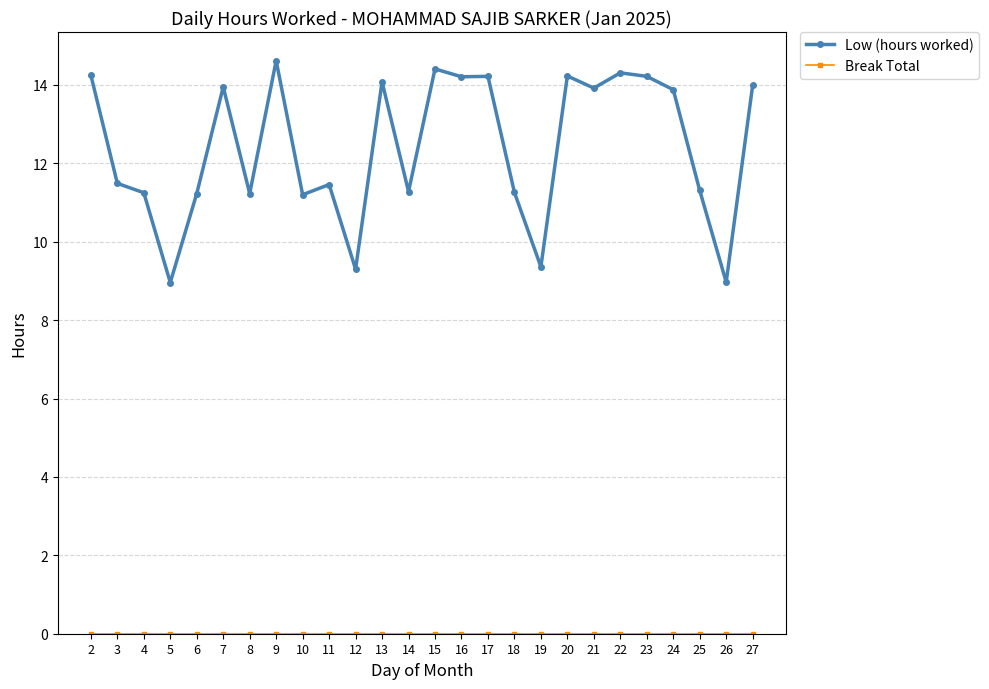

Is it true that Low (hours worked) equals 3.1 at 13?

False